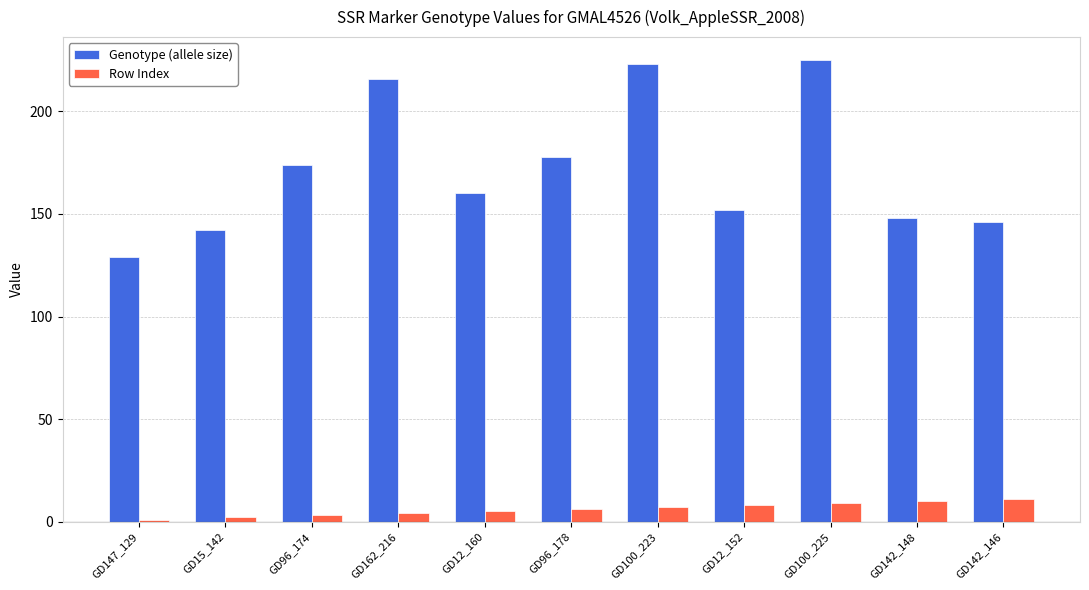

List the labels in order of Genotype (allele size) value, smallest first.

GD147_129, GD15_142, GD142_146, GD142_148, GD12_152, GD12_160, GD96_174, GD96_178, GD162_216, GD100_223, GD100_225